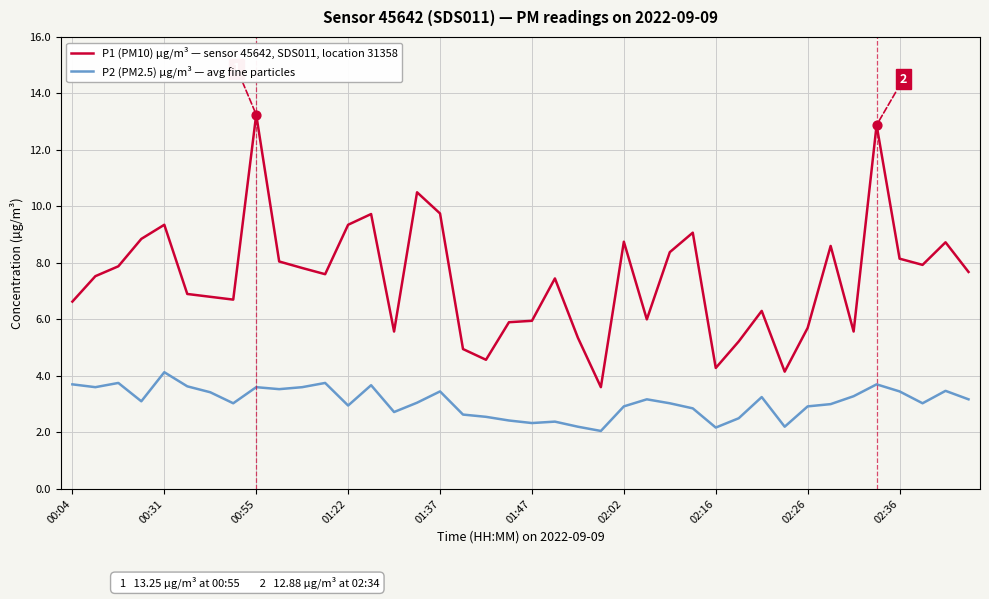

Which series has the largest total across all categories?

P1 (PM10) µg/m³ — sensor 45642, SDS011, location 31358